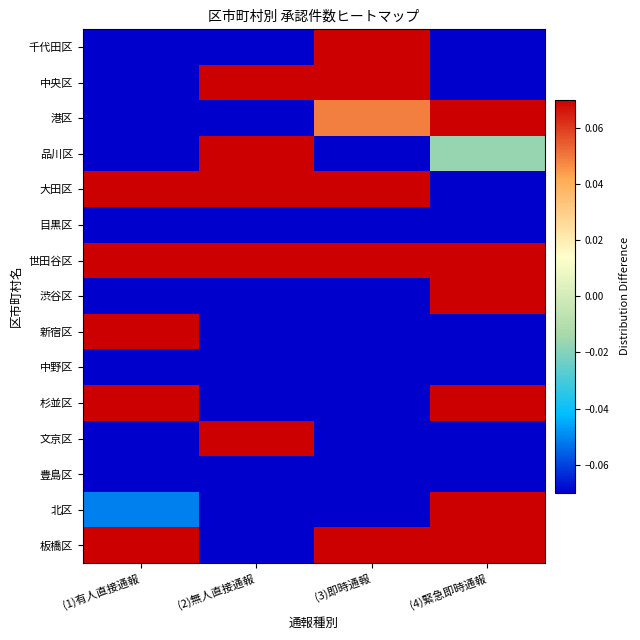

Reading left to right, what are all the values shown in this chart?

千代田区: (1)有人直接通報=-0.6	(2)無人直接通報=-0.2	(3)即時通報=0.2	(4)緊急即時通報=-0.4
中央区: (1)有人直接通報=-0.5	(2)無人直接通報=0.6	(3)即時通報=0.8	(4)緊急即時通報=-0.7
港区: (1)有人直接通報=-0.1	(2)無人直接通報=-0.2	(3)即時通報=0.0	(4)緊急即時通報=0.5
品川区: (1)有人直接通報=-0.2	(2)無人直接通報=1.7	(3)即時通報=-0.2	(4)緊急即時通報=-0.0
大田区: (1)有人直接通報=1.5	(2)無人直接通報=0.1	(3)即時通報=0.7	(4)緊急即時通報=-0.2
目黒区: (1)有人直接通報=-0.6	(2)無人直接通報=-0.7	(3)即時通報=-0.5	(4)緊急即時通報=-0.3
世田谷区: (1)有人直接通報=1.2	(2)無人直接通報=2.3	(3)即時通報=2.1	(4)緊急即時通報=0.1
渋谷区: (1)有人直接通報=-0.3	(2)無人直接通報=-0.2	(3)即時通報=-0.7	(4)緊急即時通報=0.3
新宿区: (1)有人直接通報=0.1	(2)無人直接通報=-0.5	(3)即時通報=-0.4	(4)緊急即時通報=-0.1
中野区: (1)有人直接通報=-0.2	(2)無人直接通報=-1.0	(3)即時通報=-0.7	(4)緊急即時通報=-0.1
杉並区: (1)有人直接通報=0.2	(2)無人直接通報=-1.0	(3)即時通報=-0.4	(4)緊急即時通報=1.5
文京区: (1)有人直接通報=-0.5	(2)無人直接通報=0.1	(3)即時通報=-0.2	(4)緊急即時通報=-0.7
豊島区: (1)有人直接通報=-0.5	(2)無人直接通報=-0.2	(3)即時通報=-0.5	(4)緊急即時通報=-0.6
北区: (1)有人直接通報=-0.1	(2)無人直接通報=-0.7	(3)即時通報=-0.4	(4)緊急即時通報=0.8
板橋区: (1)有人直接通報=0.4	(2)無人直接通報=-0.2	(3)即時通報=0.3	(4)緊急即時通報=0.1